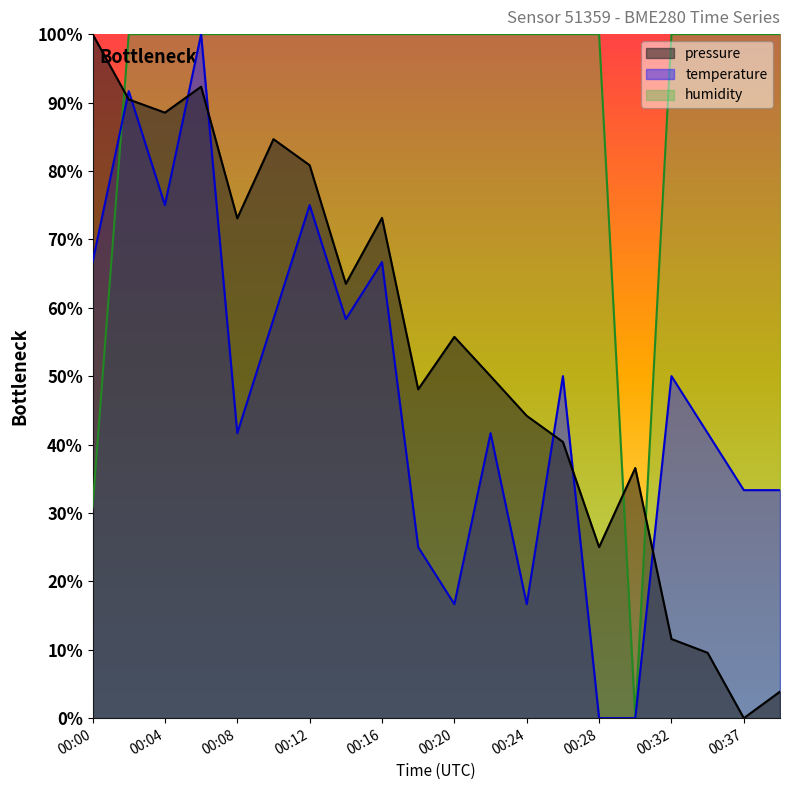

What is the value of the pressure point at the 11th from the left?

55.7